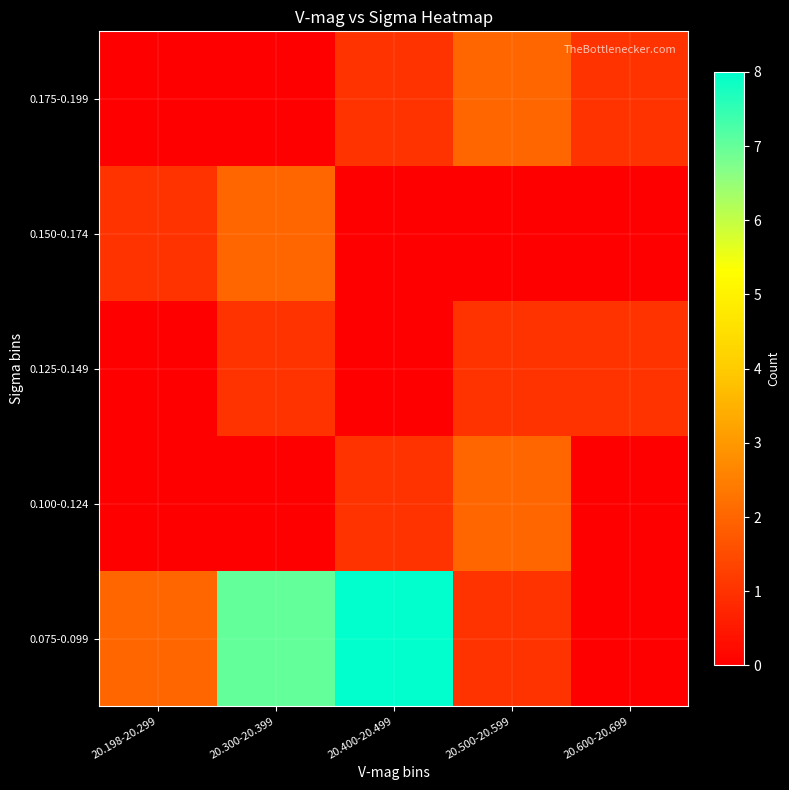

Reading left to right, transcribe all the data shown in this chart.

0.075-0.099: 20.198-20.299=2	20.300-20.399=7	20.400-20.499=8	20.500-20.599=1	20.600-20.699=0
0.100-0.124: 20.198-20.299=0	20.300-20.399=0	20.400-20.499=1	20.500-20.599=2	20.600-20.699=0
0.125-0.149: 20.198-20.299=0	20.300-20.399=1	20.400-20.499=0	20.500-20.599=1	20.600-20.699=1
0.150-0.174: 20.198-20.299=1	20.300-20.399=2	20.400-20.499=0	20.500-20.599=0	20.600-20.699=0
0.175-0.199: 20.198-20.299=0	20.300-20.399=0	20.400-20.499=1	20.500-20.599=2	20.600-20.699=1